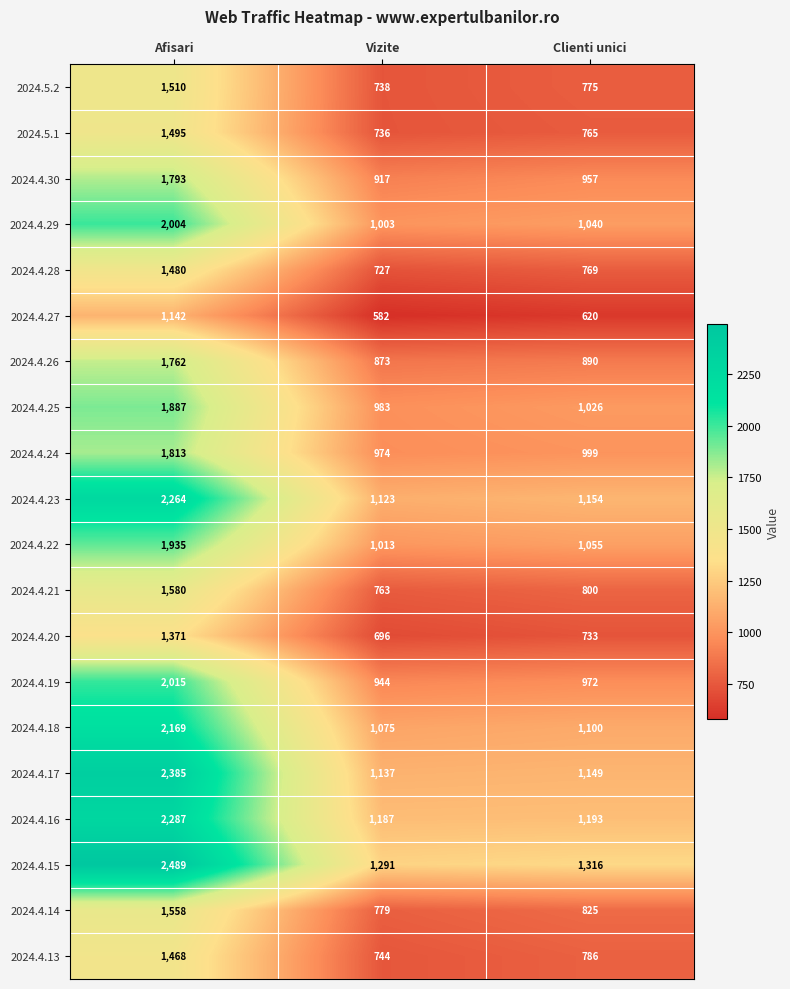

Which series has the largest total across all categories?

2024.4.15